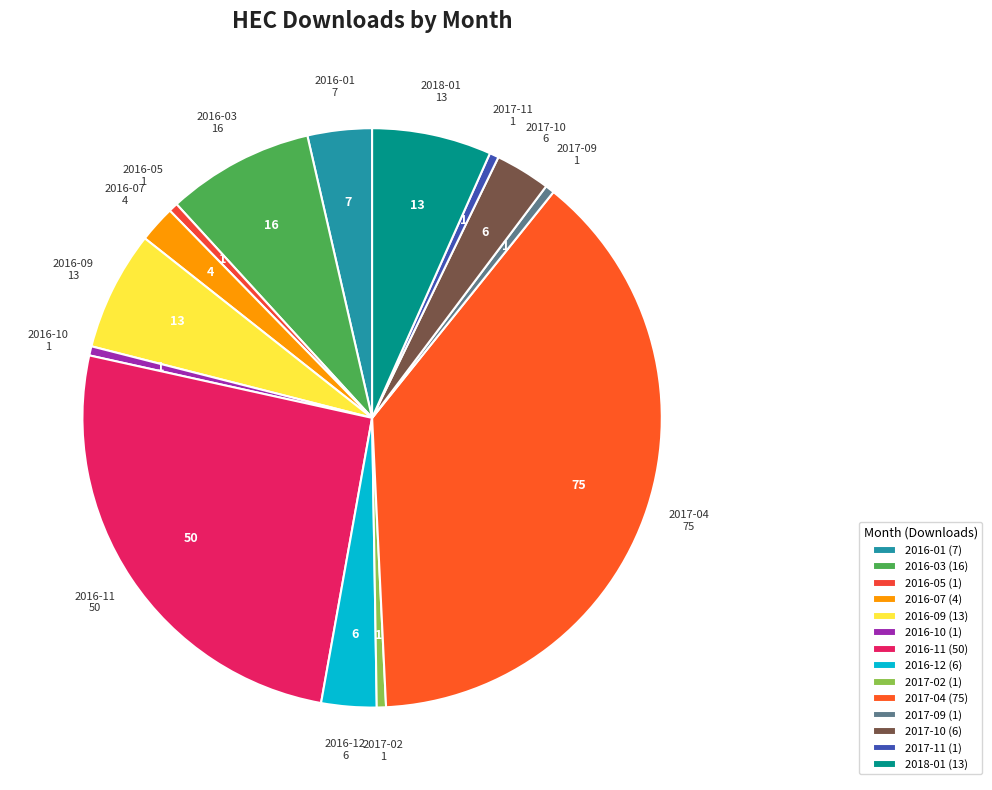

Count the number of slices in the pie.

14